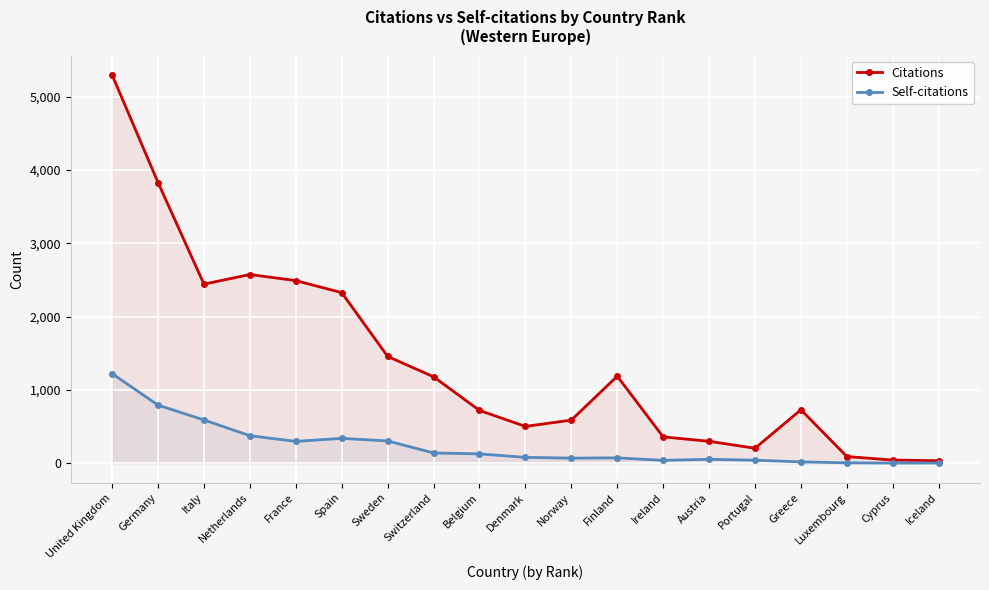

At which label does Citations reach its peak?

United Kingdom